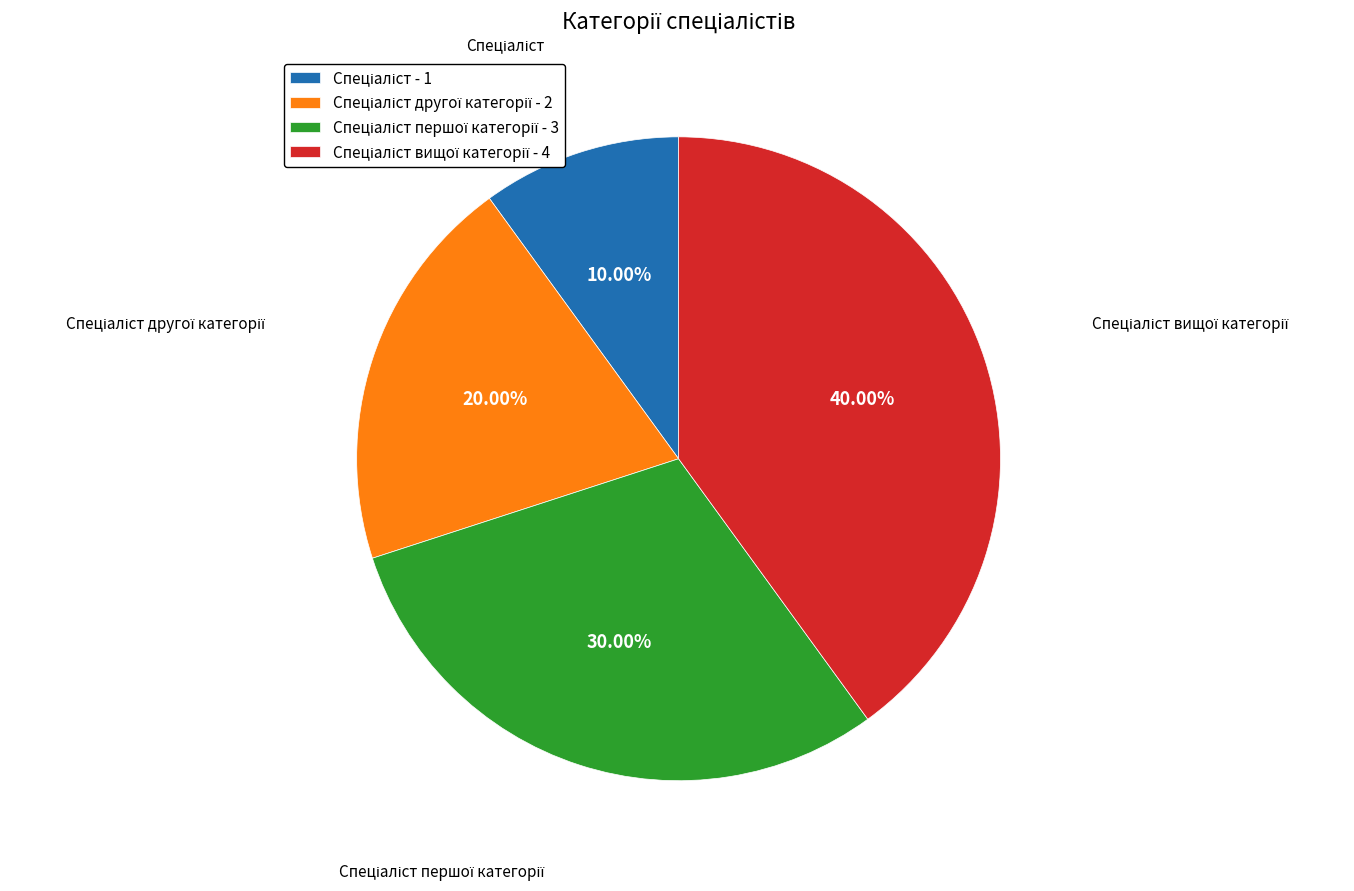

Is there a majority slice in this chart?

No